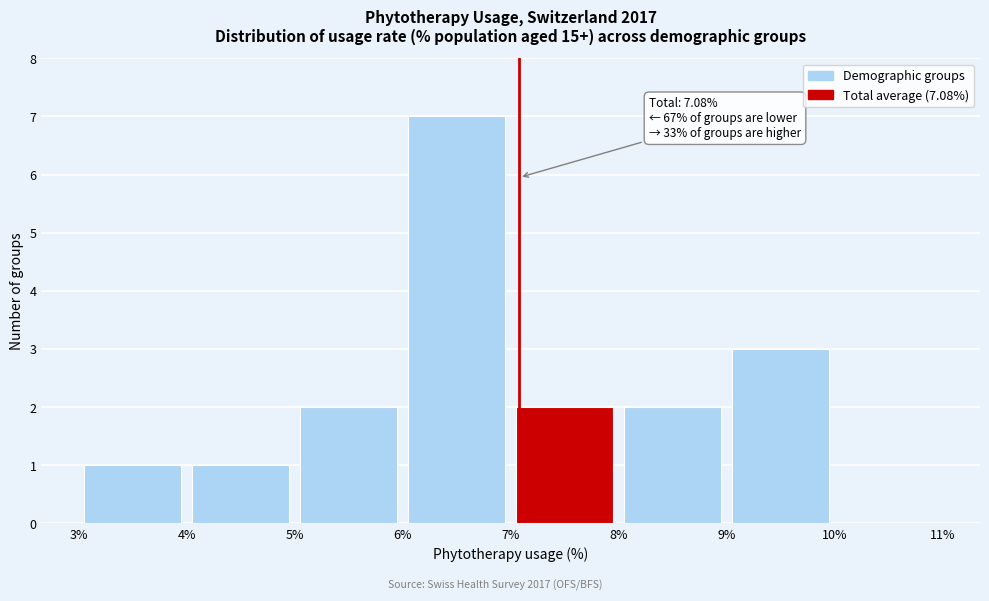

Over which range of the x-axis is the bar tallest?

6% to 7%